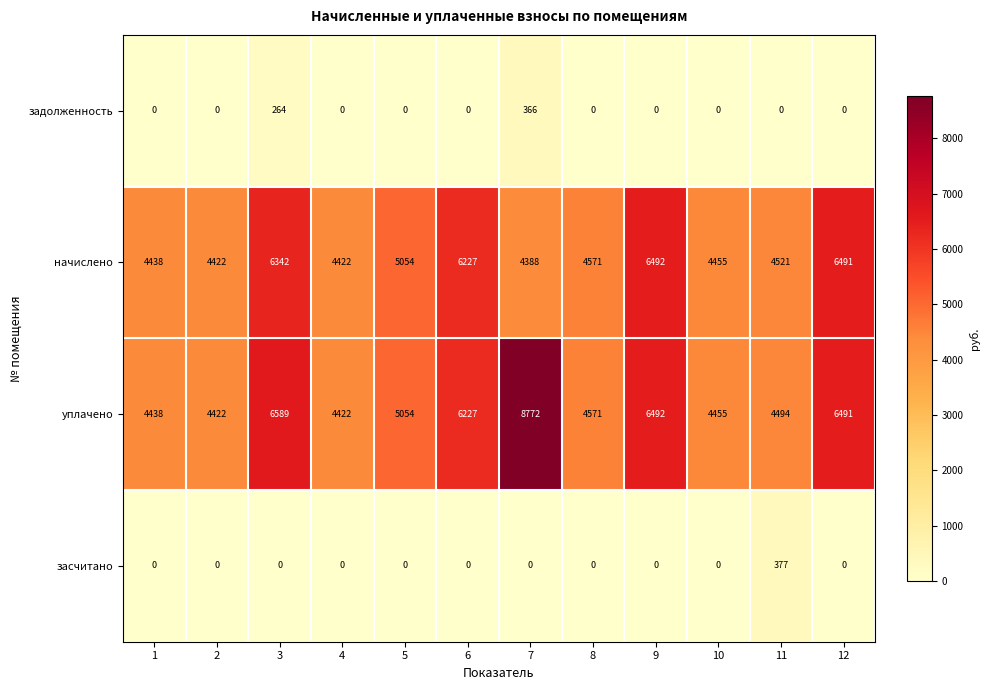

What is the difference between the maximum and minimum values in the уплачено series?

4350